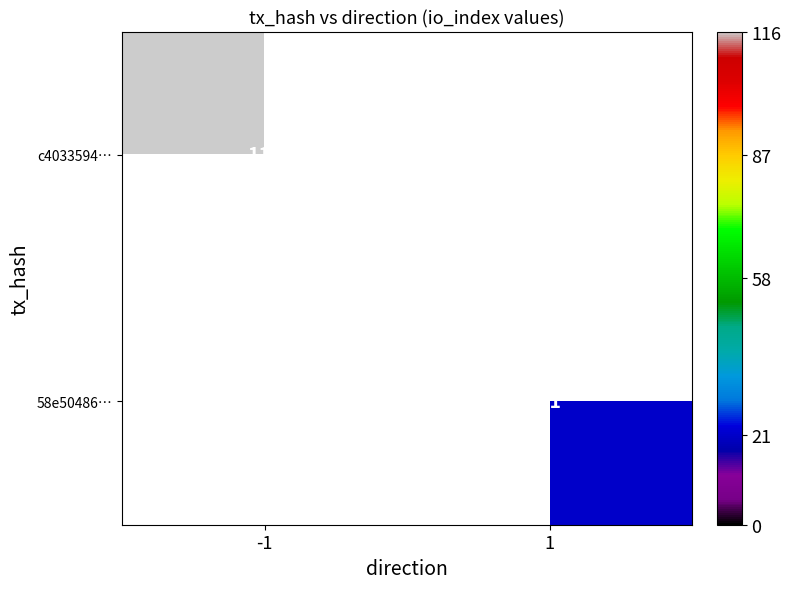

True or false: c4033594… has a value of 116 at -1.

True